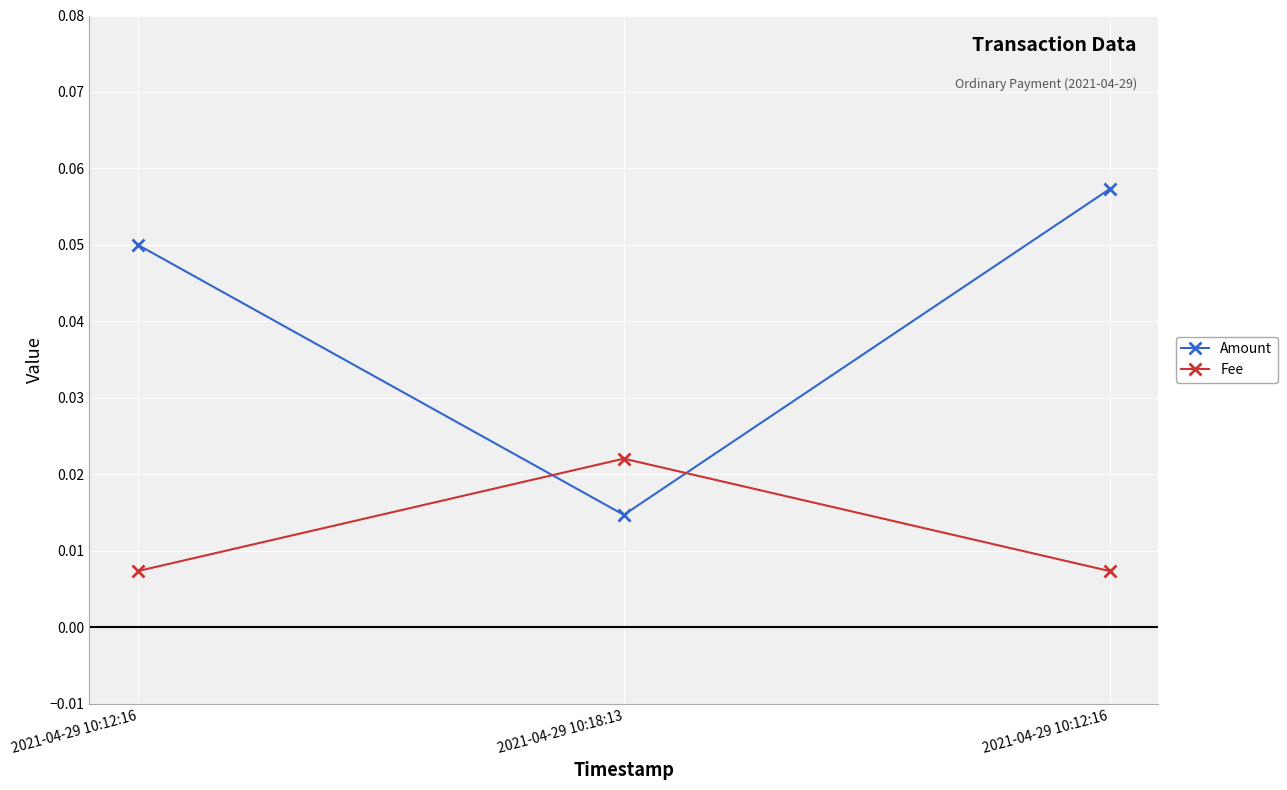

Between 2021-04-29 10:18:13 and 2021-04-29 10:12:16, which series saw the biggest shift?

Amount